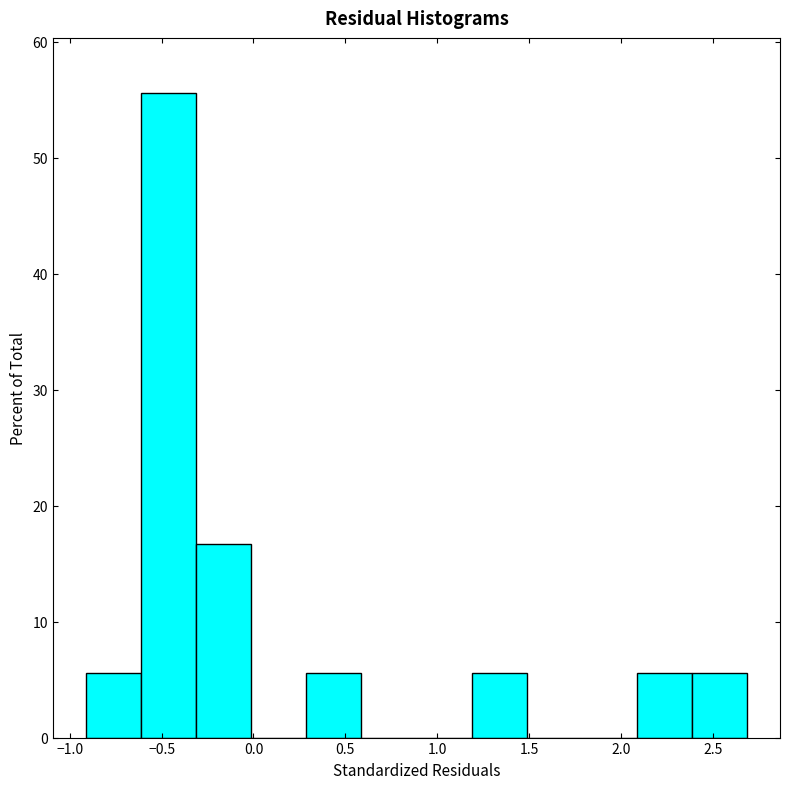

What is the height of the bar covering 1.2 to 1.5 on the x-axis? Neither the bar edges nor the heights are printed on the chart, so give them approximately, as read against the axes.

6